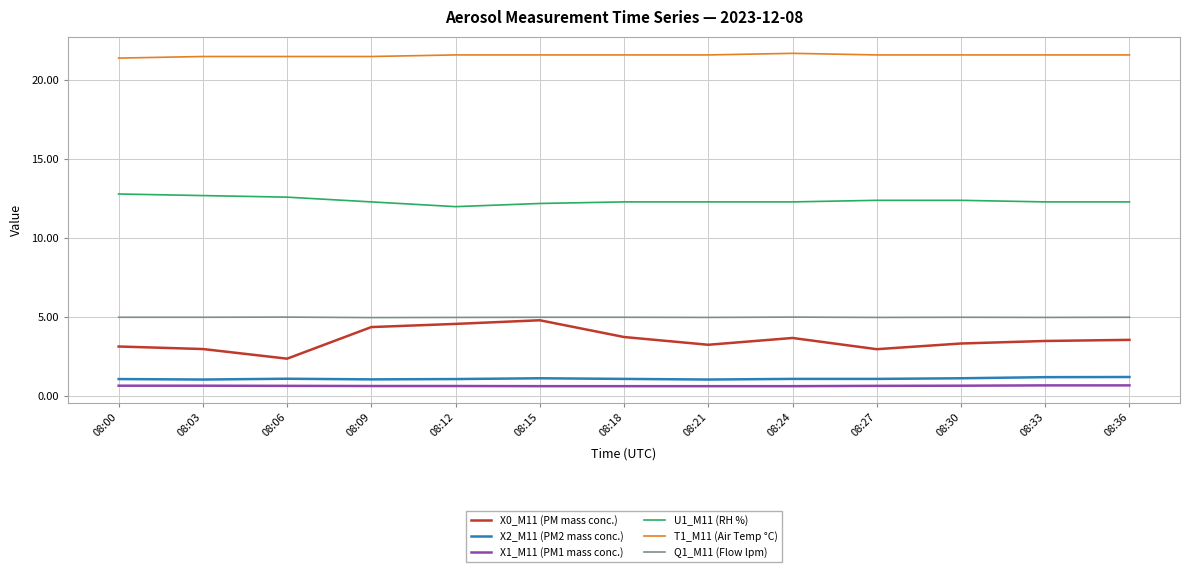

True or false: T1_M11 (Air Temp °C) and X0_M11 (PM mass conc.) cross at least once.

False